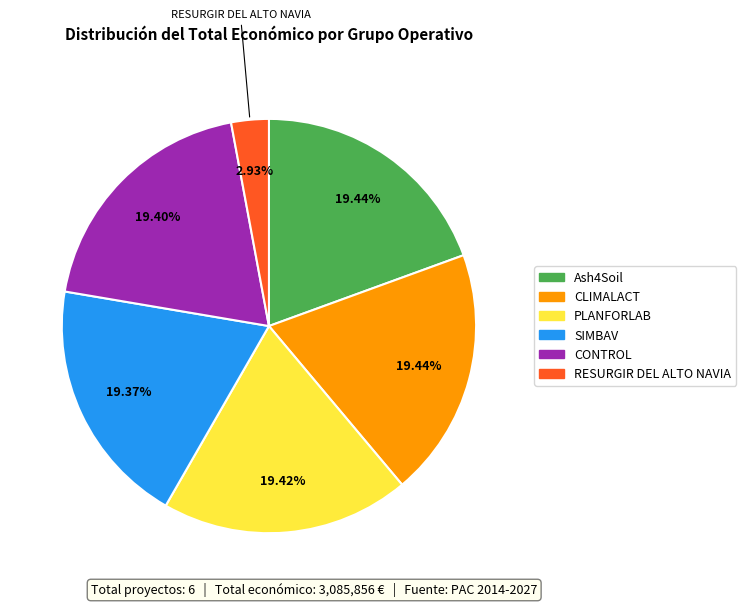

True or false: SIMBAV accounts for 27% of the total.

False